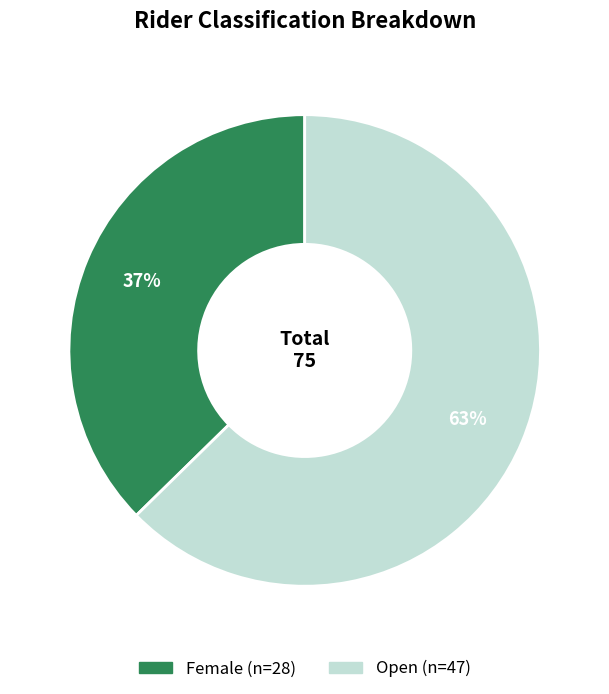

What percentage is the Open slice, to the nearest percent?

63%